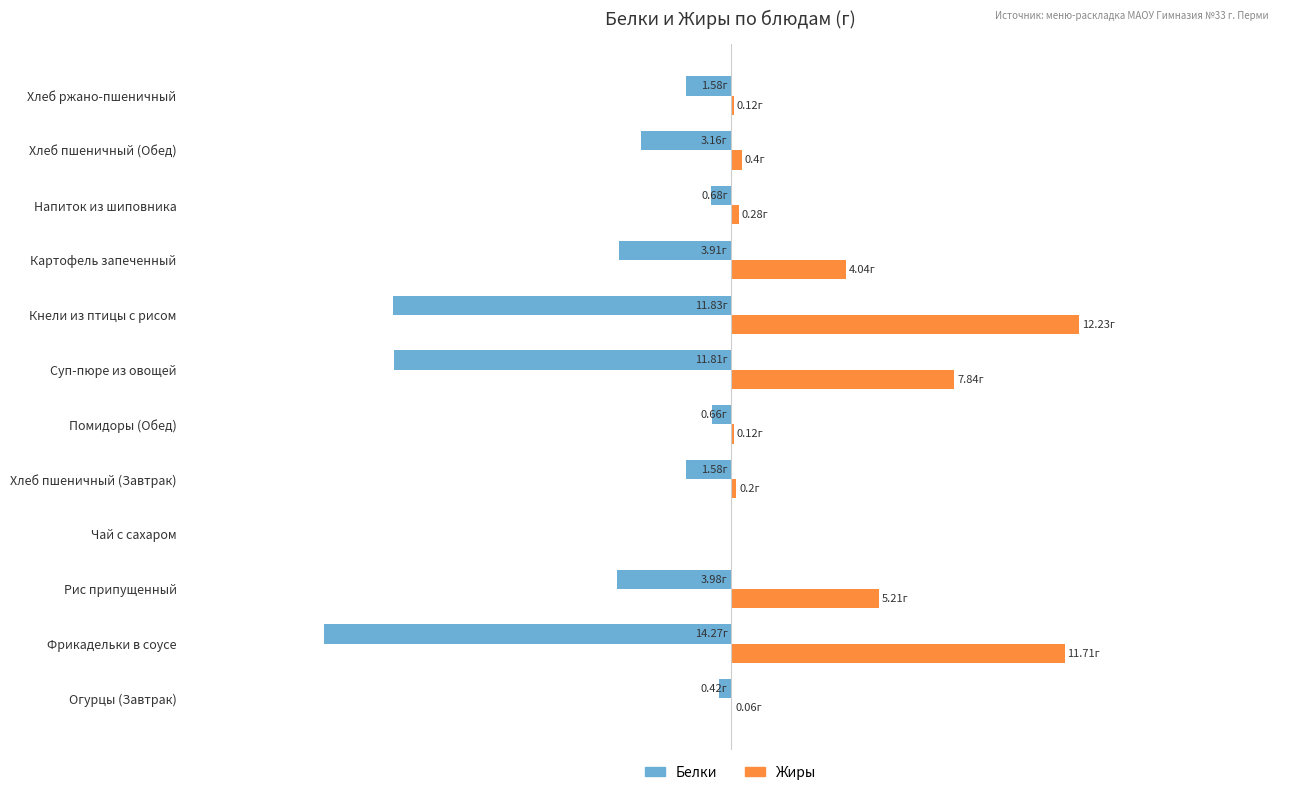

What are all the series names shown in the legend?

Белки, Жиры